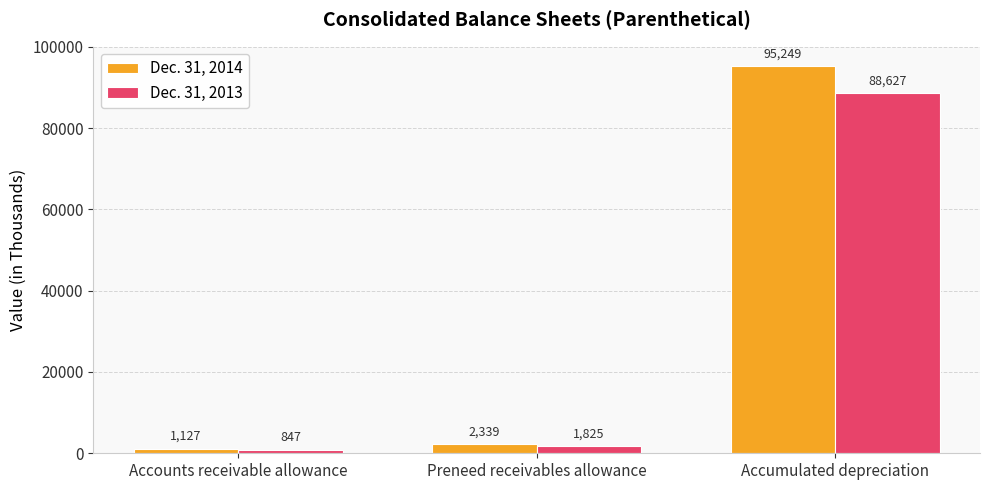

At which label is Dec. 31, 2014 closest to 48188?

Preneed receivables allowance